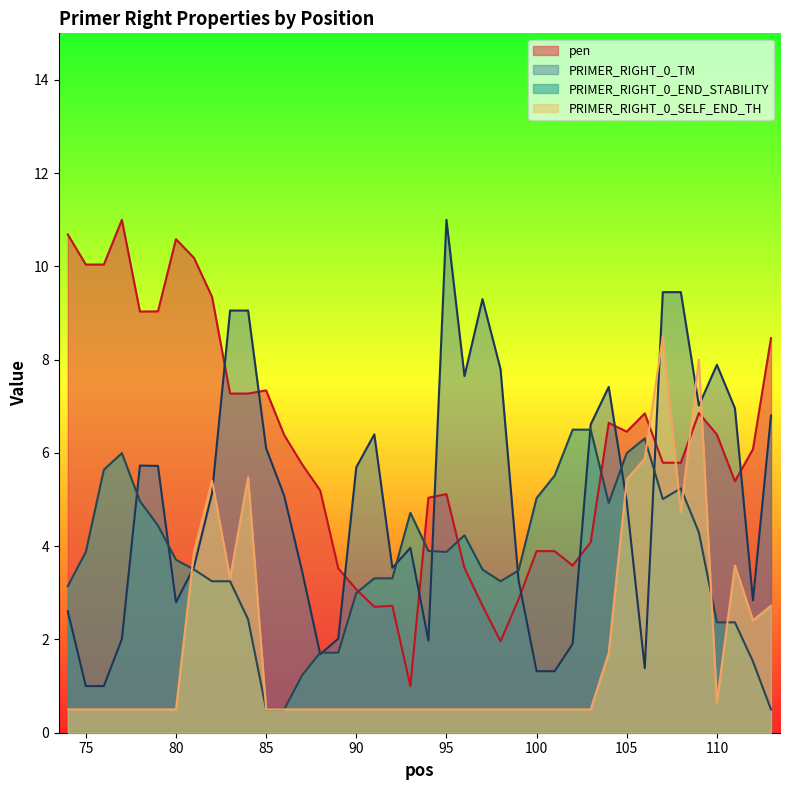

What is the difference between the pen values at 112 and 96?

2.5